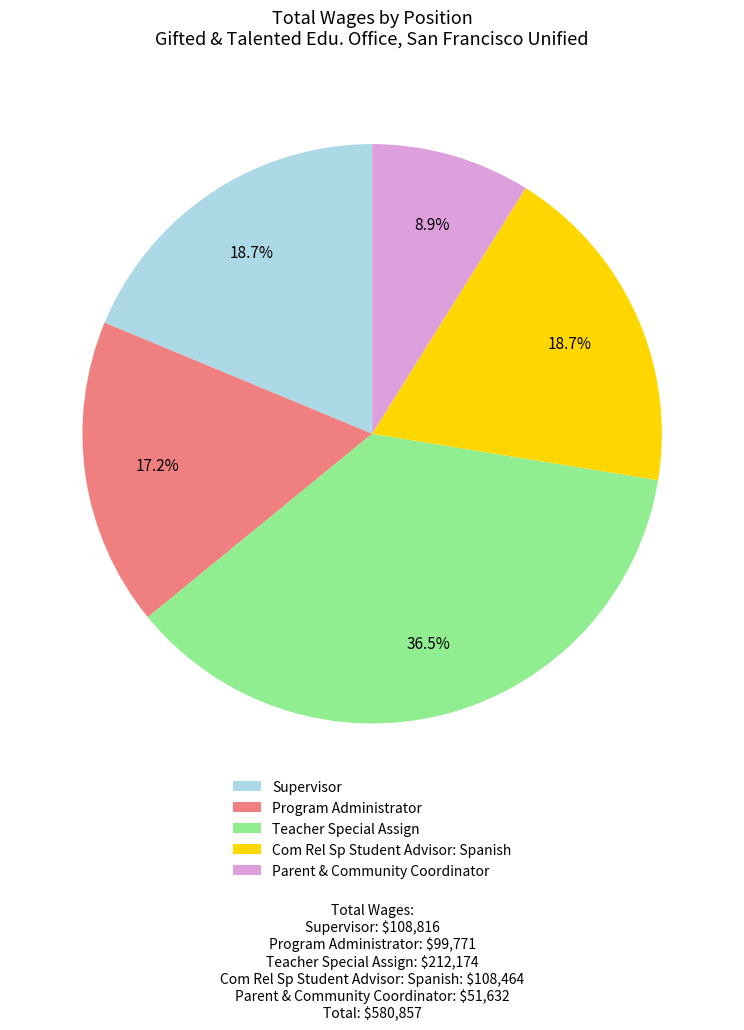

Does any single category account for the majority?

No